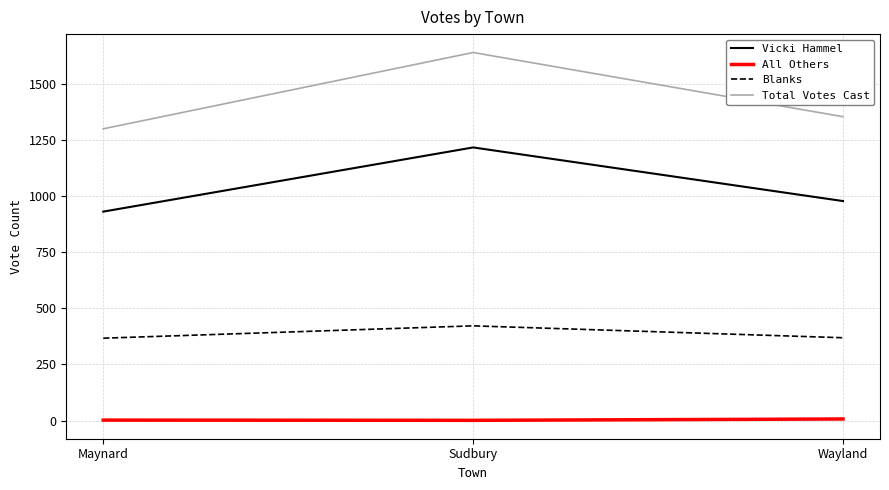

How many lines are shown in the chart?

4